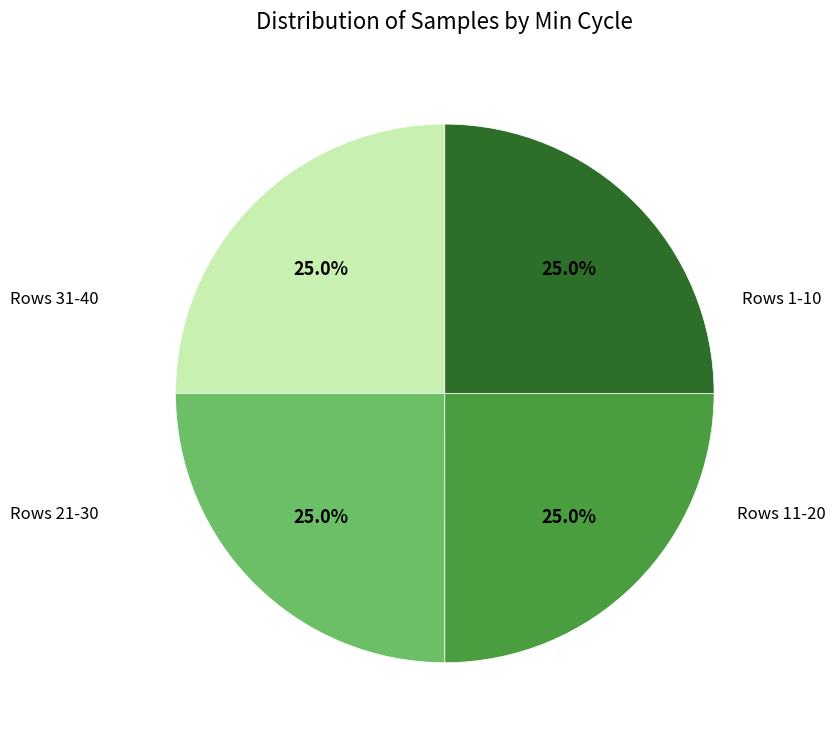

Is there any slice that represents more than half of the pie?

No